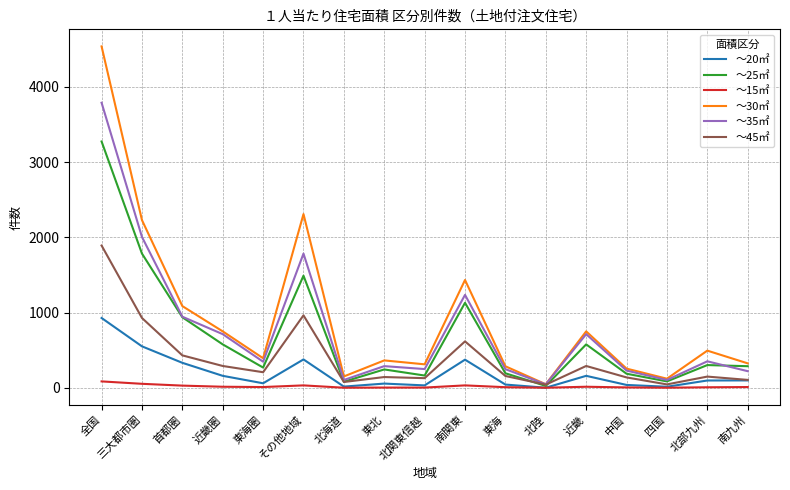

What is the average value of the ～45㎡ series?

388